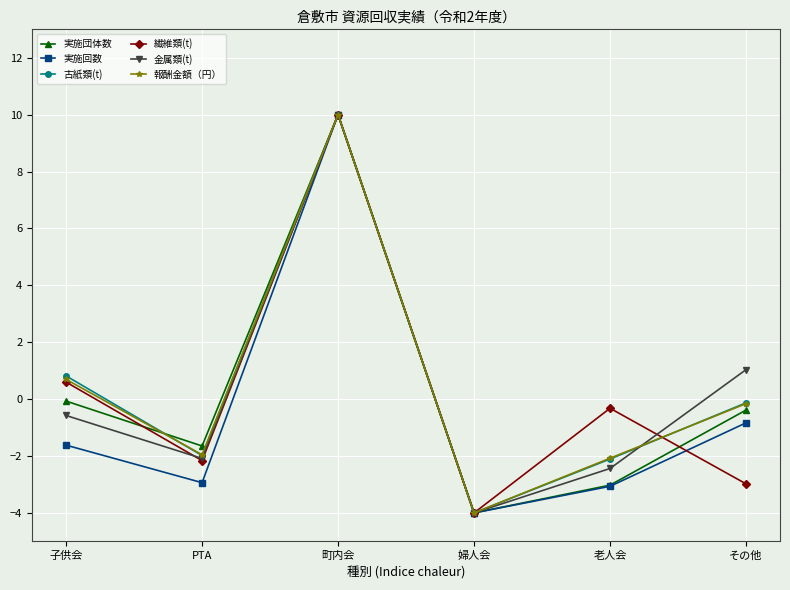

At which category is the sum across all series the highest?

町内会